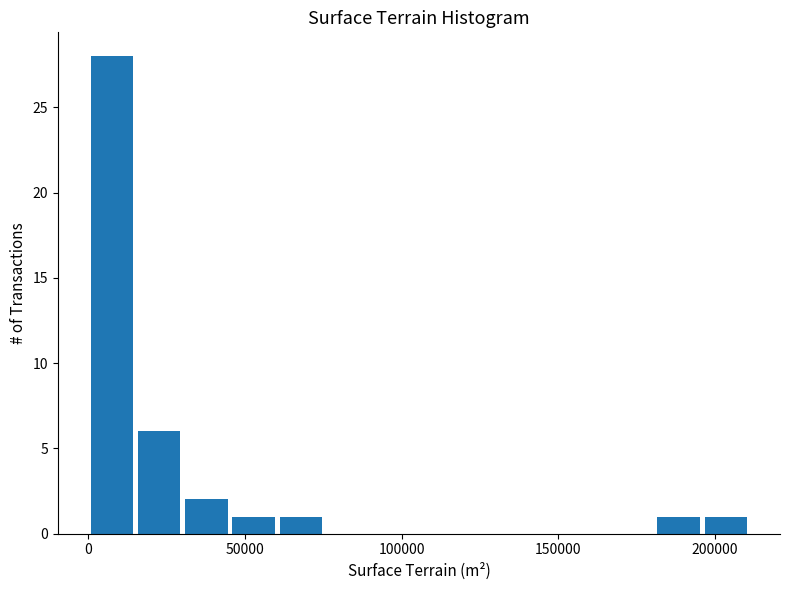

Read against the x-axis, roughly where is the centre of the tallest bar?

10000